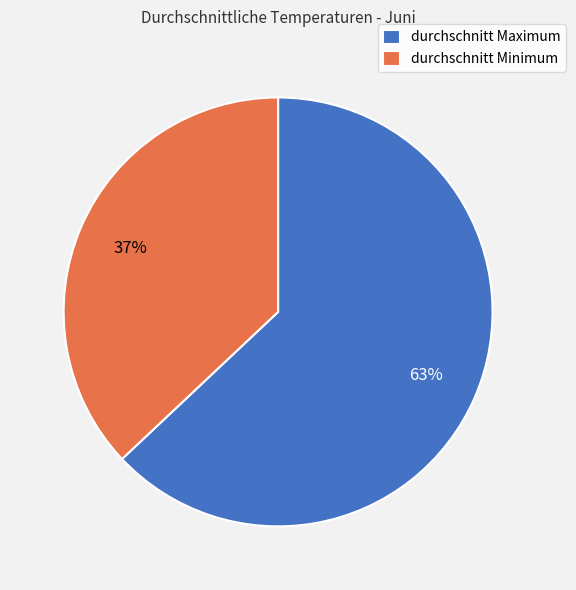

Which has a higher value, durchschnitt Maximum or durchschnitt Minimum?

durchschnitt Maximum